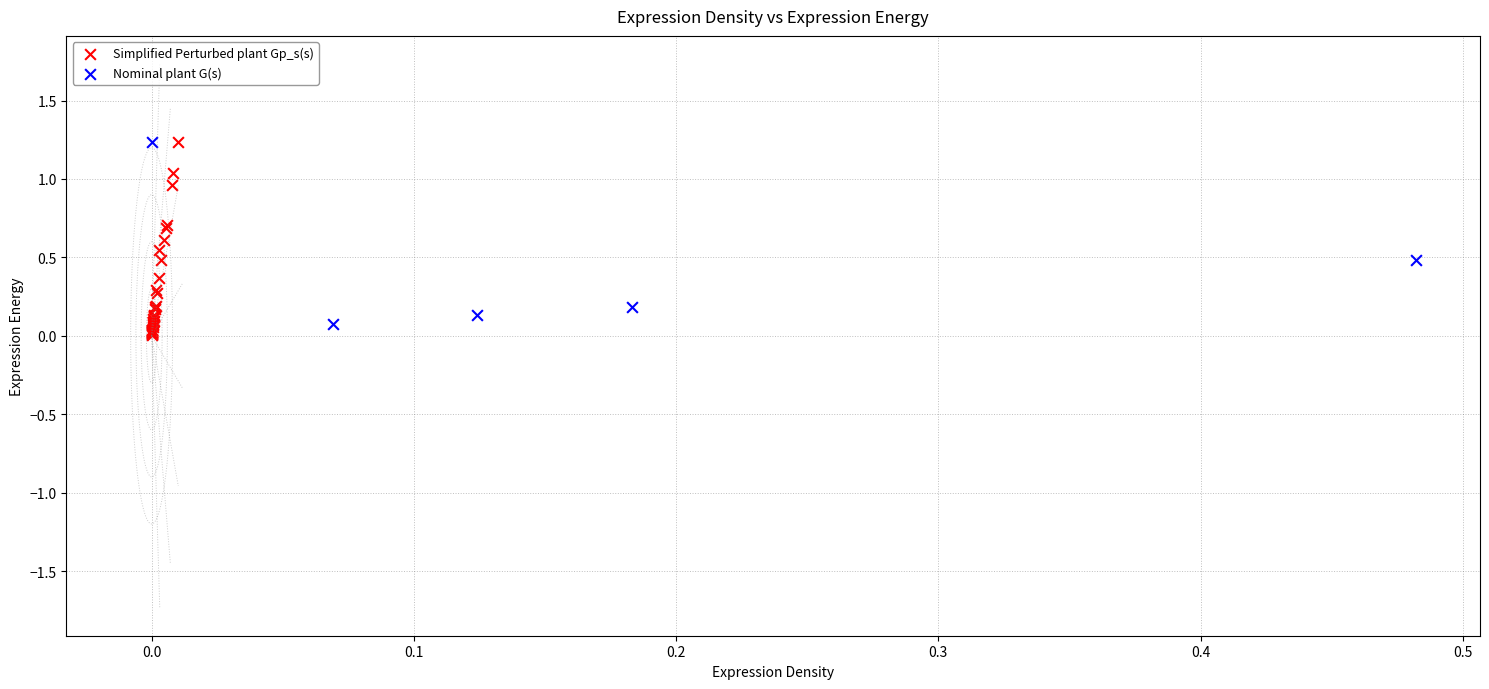

Which series has the widest spread of Y values?

Simplified Perturbed plant Gp_s(s)